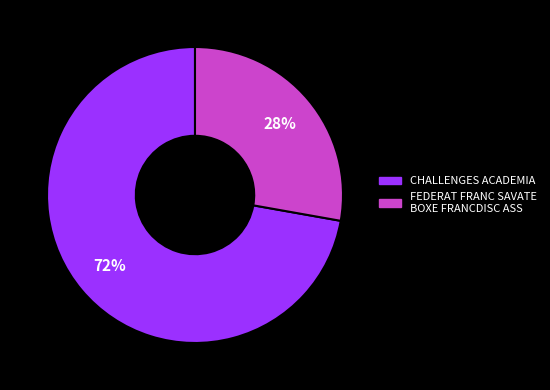

The CHALLENGES ACADEMIA slice represents 72% of the pie. True or false?

True